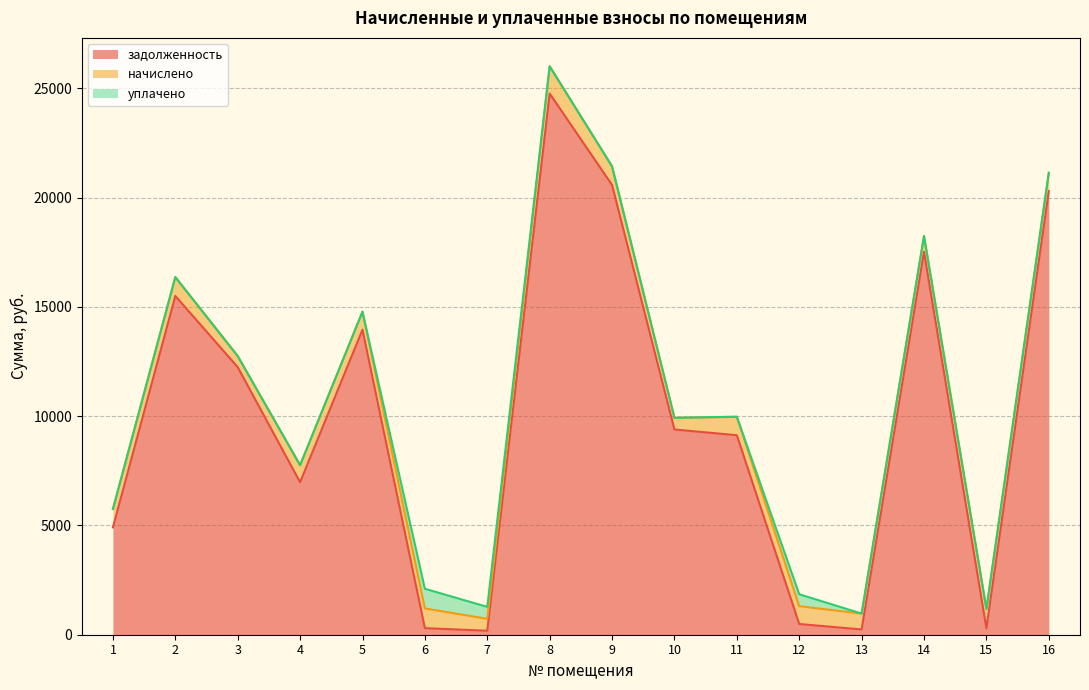

Where is the first local maximum for уплачено?

6